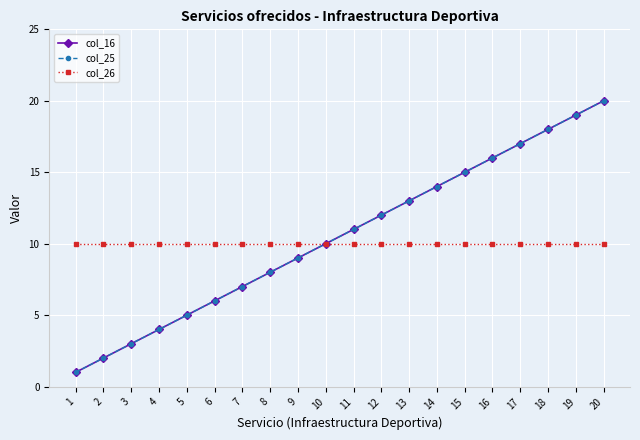

Is this an area chart (filled region under the line)?

No